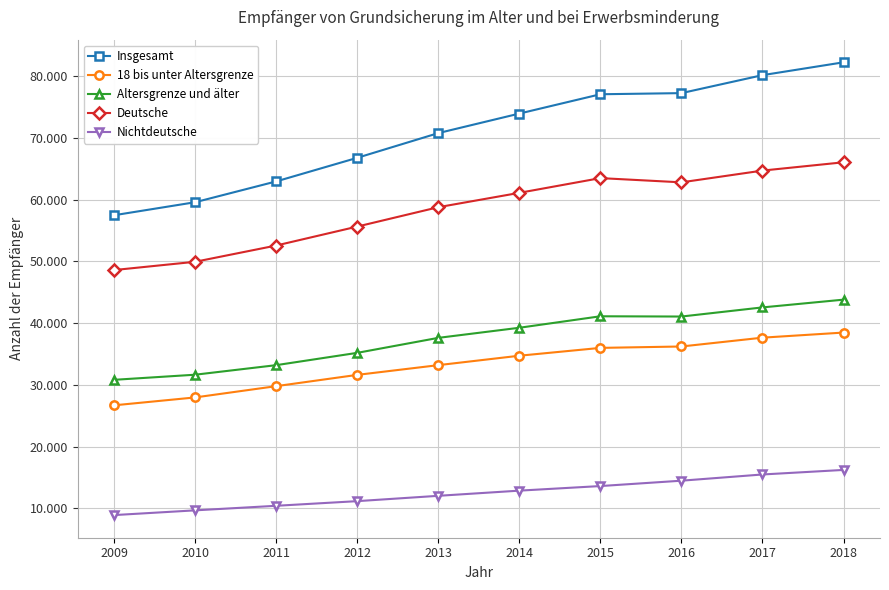

Which series changed the most between 2013 and 2015?

Insgesamt